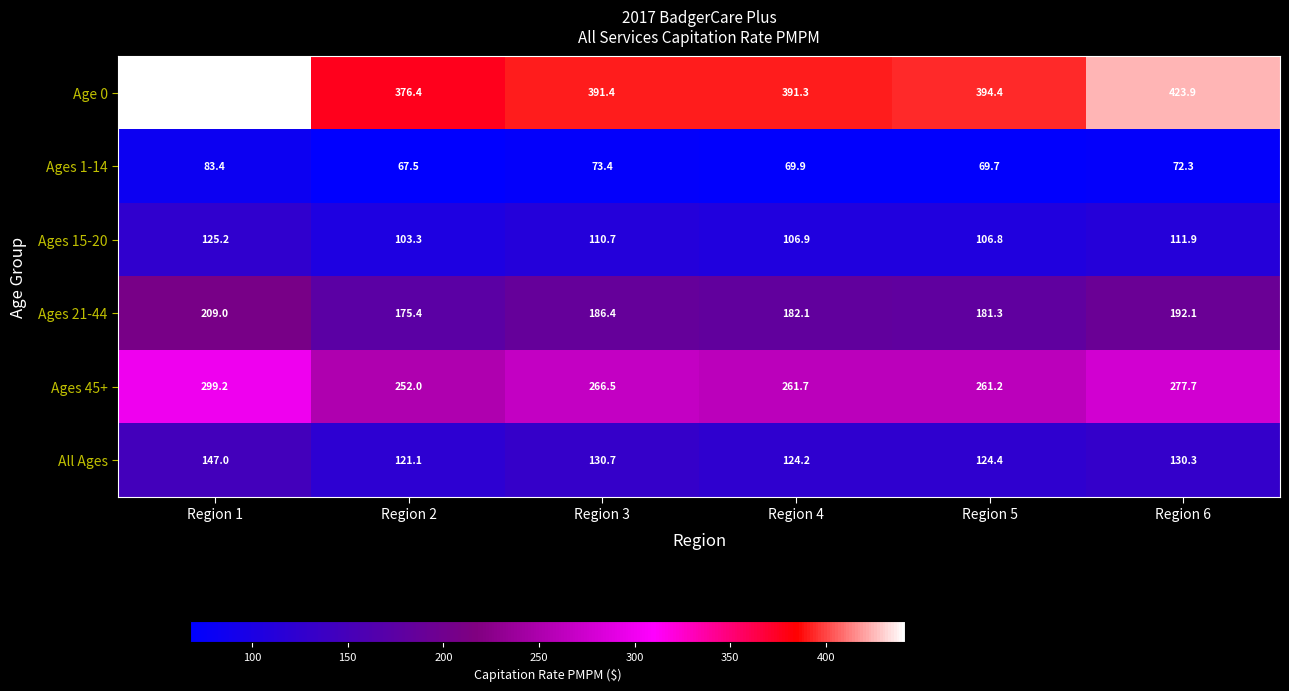

Count the number of categories in the chart.

6